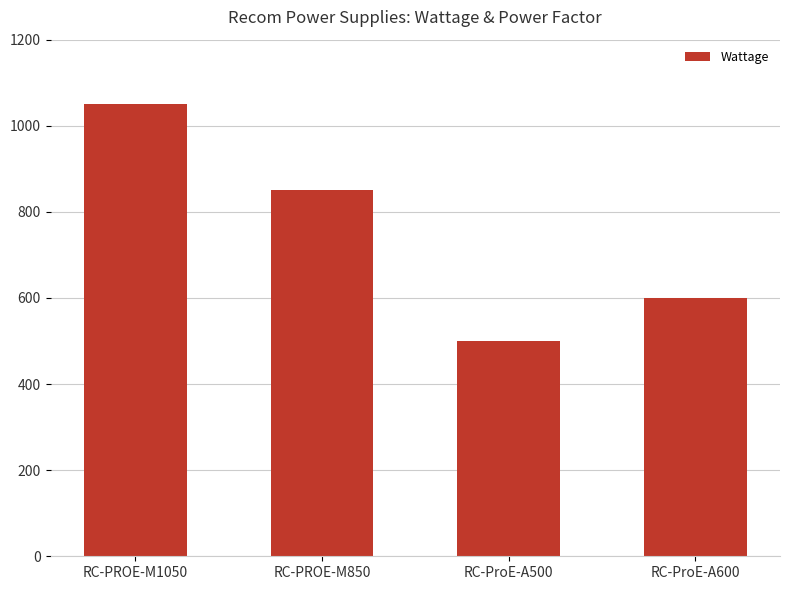

True or false: the data shows 600 at RC-ProE-A600.

True